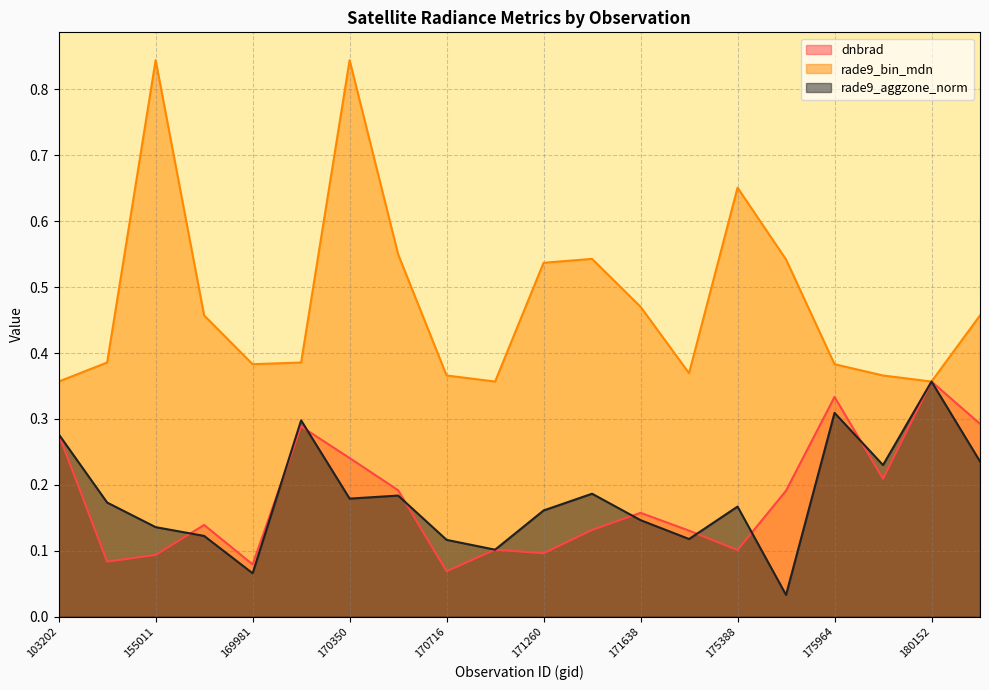

How many categories are shown in the chart?

20